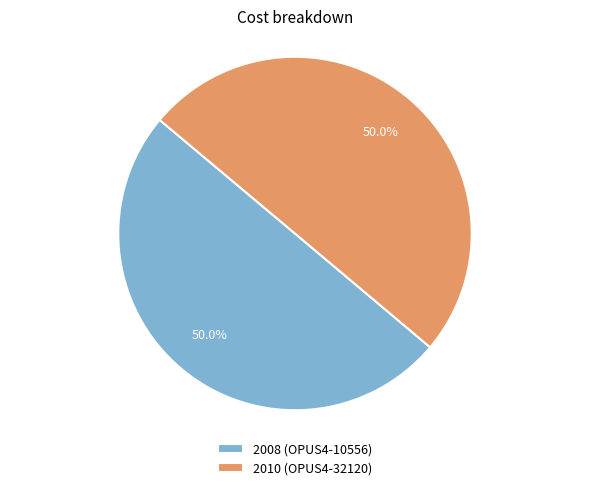

What is the ratio of the value at 2008 (OPUS4-10556) to the value at 2010 (OPUS4-32120)?

1.0